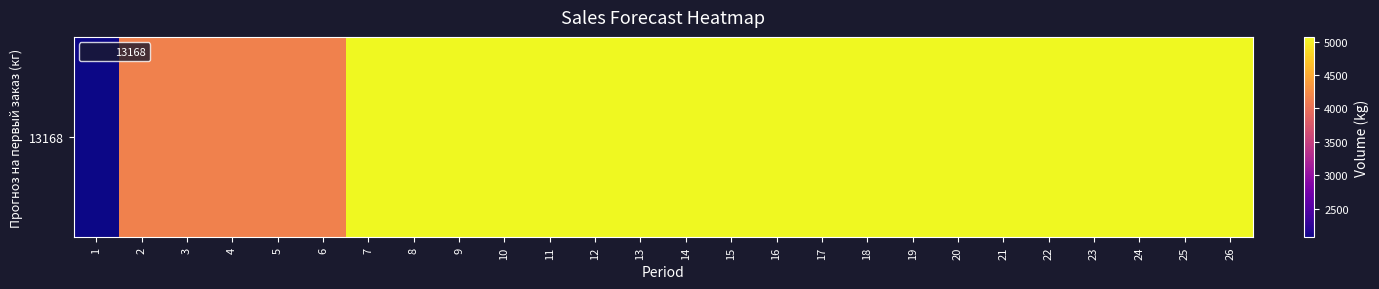

Count the number of data series in this chart.

1